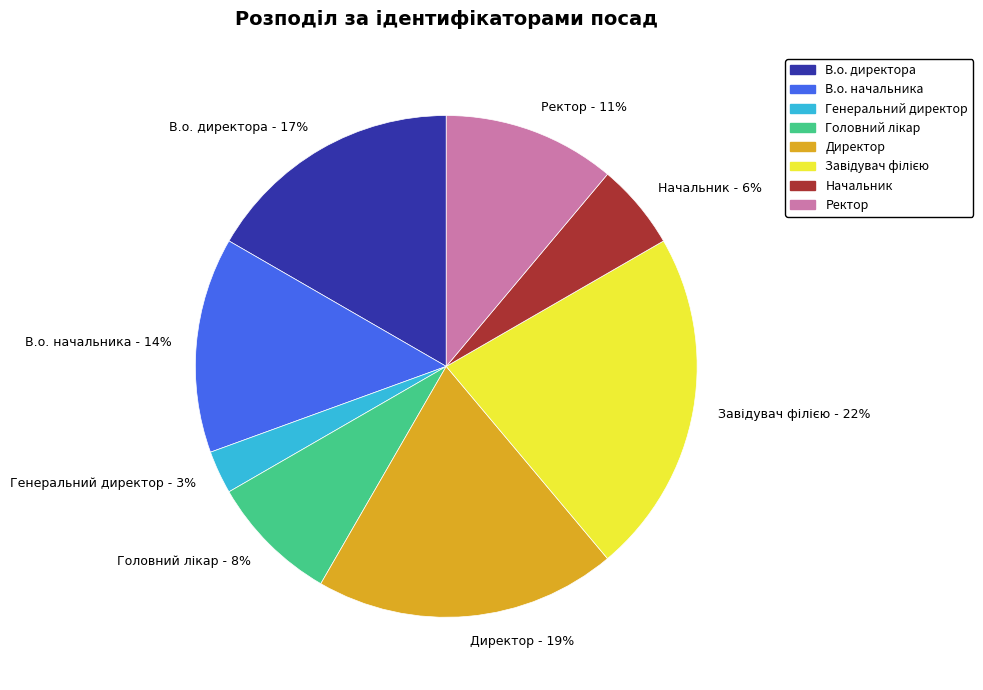

To the nearest percent, what is the difference between the largest and smallest slice percentages?

19%